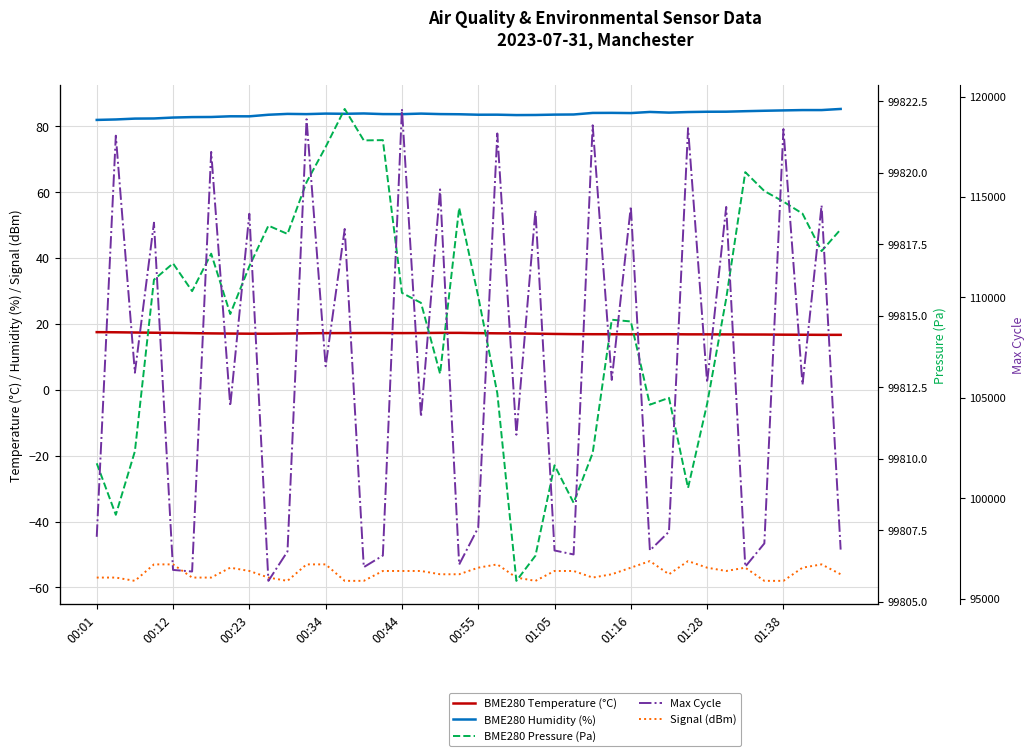

Reading left to right, extract all data points from this chart.

BME280 Temperature (°C): 17.5	17.4	17.4	17.3	17.3	17.2	17.1	17.1	17.0	17.0	17.1	17.1	17.2	17.2	17.2	17.2	17.2	17.2	17.3	17.3	17.2	17.1	17.1	17.0	16.9	16.9	16.9	16.9	16.8	16.9	16.9	16.8	16.8	16.8	16.8	16.8	16.7	16.7	16.7	16.7
BME280 Humidity (%): 81.9	82.0	82.3	82.3	82.6	82.8	82.8	83.0	83.0	83.5	83.7	83.7	83.8	83.8	83.9	83.7	83.7	83.8	83.7	83.6	83.5	83.5	83.4	83.4	83.5	83.5	84.0	84.0	84.0	84.3	84.1	84.3	84.4	84.4	84.5	84.7	84.8	84.9	84.9	85.2
Signal (dBm): -57.0	-57.0	-58.0	-53.0	-53.0	-57.0	-57.0	-54.0	-55.0	-57.0	-58.0	-53.0	-53.0	-58.0	-58.0	-55.0	-55.0	-55.0	-56.0	-56.0	-54.0	-53.0	-57.0	-58.0	-55.0	-55.0	-57.0	-56.0	-54.0	-52.0	-56.0	-52.0	-54.0	-55.0	-54.0	-58.0	-58.0	-54.0	-53.0	-56.0
BME280 Pressure (Pa): 99809.8	99808.0	99810.3	99816.3	99816.8	99815.9	99817.2	99815.1	99816.7	99818.1	99817.9	99819.7	99820.9	99822.2	99821.1	99821.1	99815.8	99815.4	99813.0	99818.8	99815.7	99812.3	99805.7	99806.6	99809.8	99808.5	99810.2	99814.9	99814.8	99811.9	99812.1	99809.0	99811.9	99815.6	99820.0	99819.4	99819.0	99818.6	99817.3	99818.0
Max Cycle: 98086.0	118051.0	106254.0	113720.0	96437.0	96358.0	117244.0	104600.0	114165.0	95893.0	97355.0	118872.0	106575.0	113408.0	96575.0	97152.0	119382.0	104063.0	115379.0	96706.0	98547.0	118162.0	103168.0	114337.0	97405.0	97207.0	118568.0	105895.0	114531.0	97406.0	98340.0	118426.0	105763.0	114505.0	96599.0	97756.0	118380.0	105648.0	114585.0	97449.0